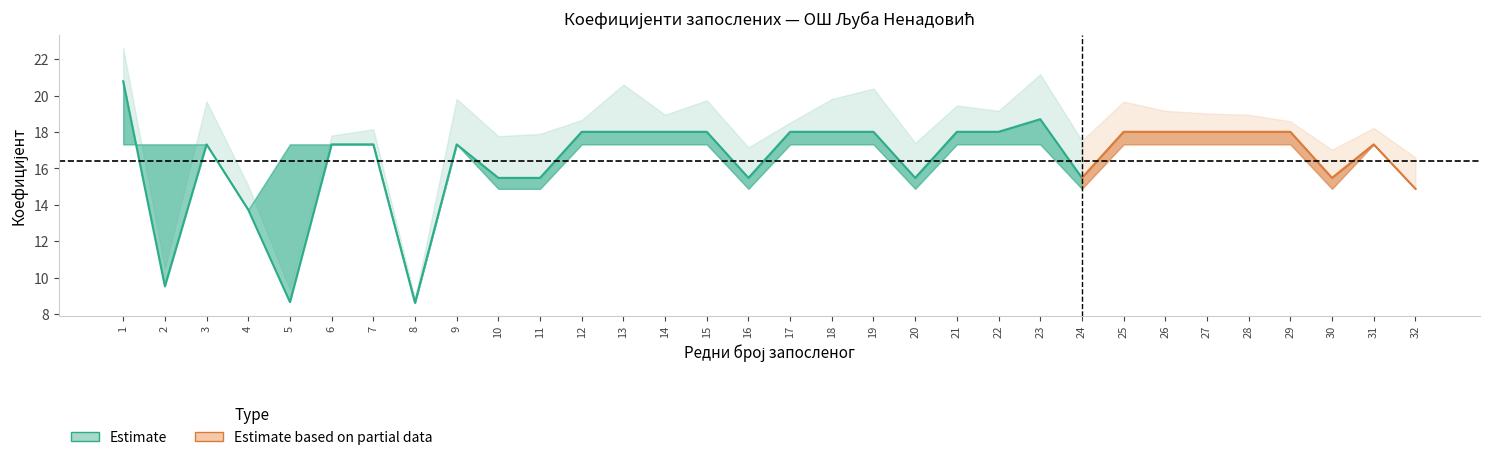

What is the difference between the Укупан коеф. запосленог values at 9 and 14?

0.9